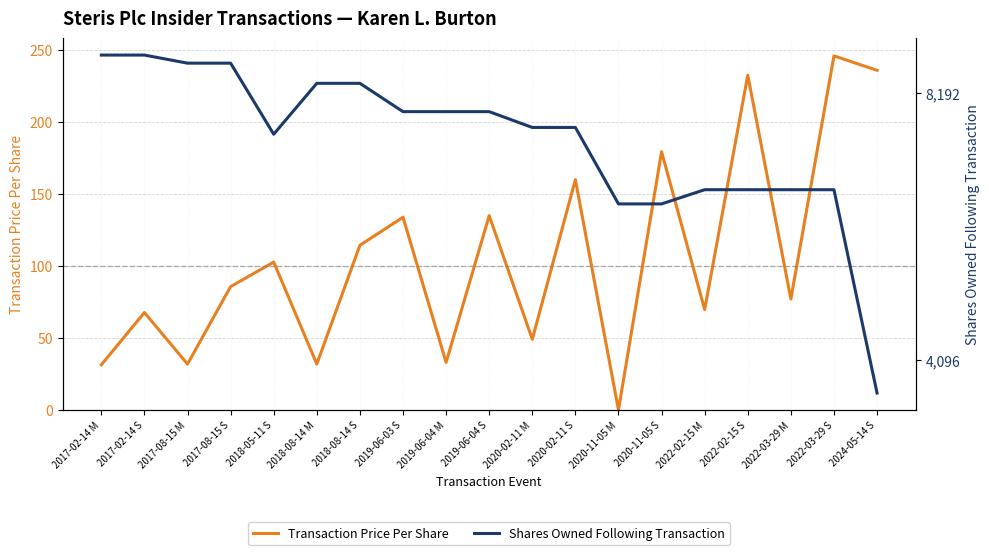

Which has a higher value, 2022-03-29 S or 2018-08-14 M?

2022-03-29 S